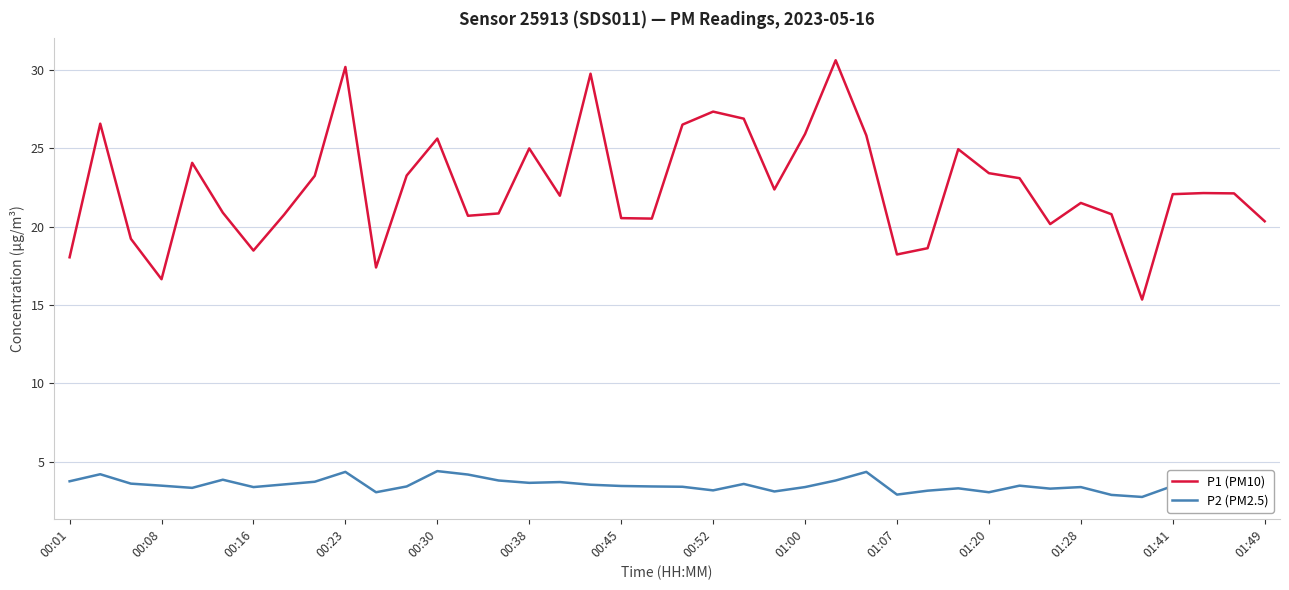

What is the highest value of the P1 (PM10) series?

30.6